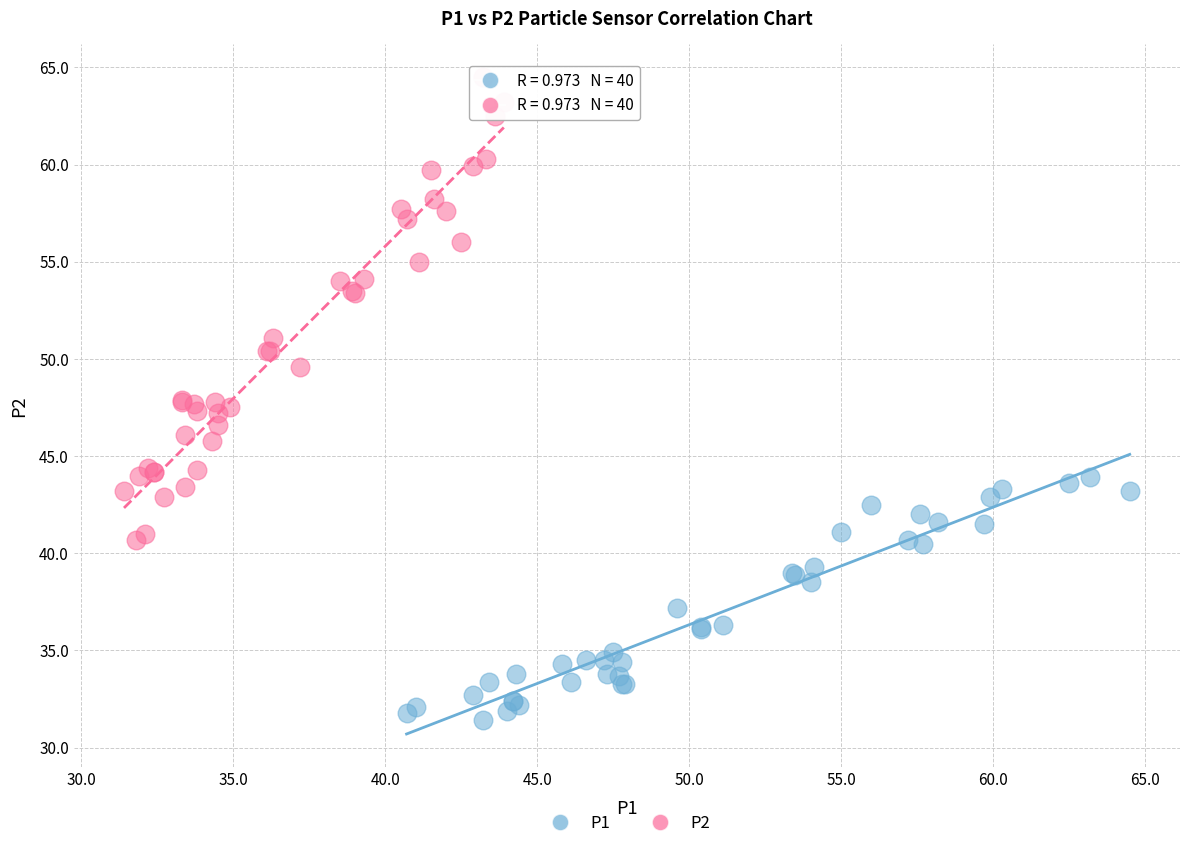

Which series reaches the maximum Y coordinate?

P2